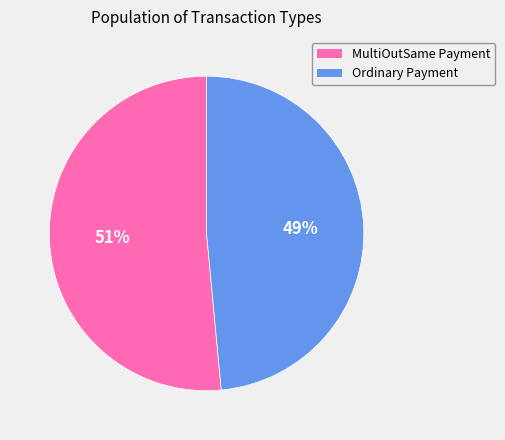

Is it true that Ordinary Payment is 38% of the pie?

False